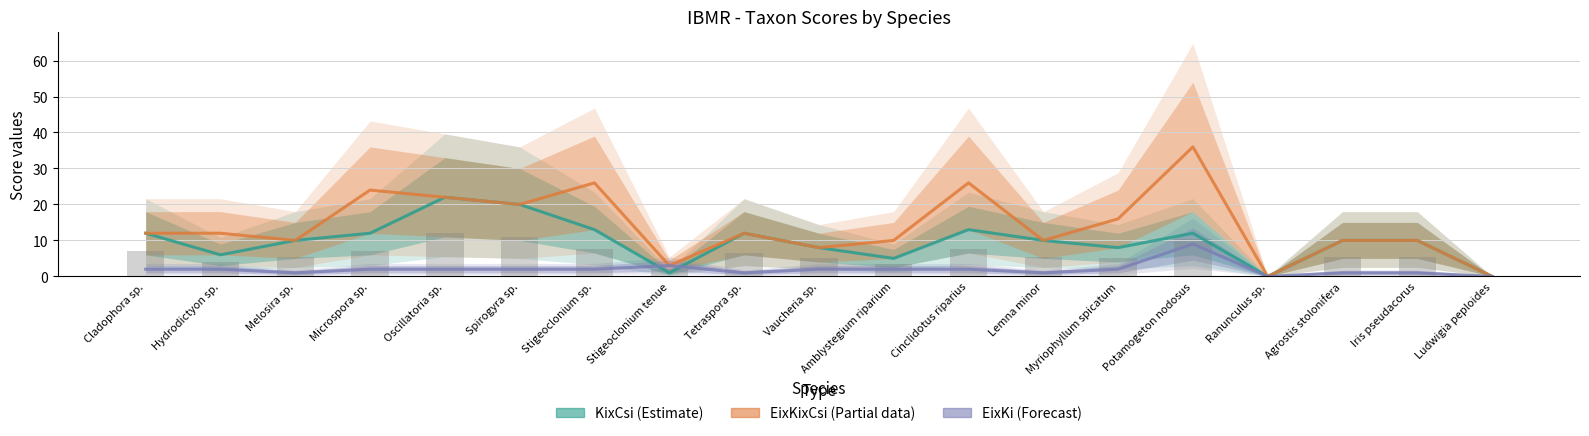

What value does the EixKixCsi series have at Iris pseudacorus, to the nearest 10?

10